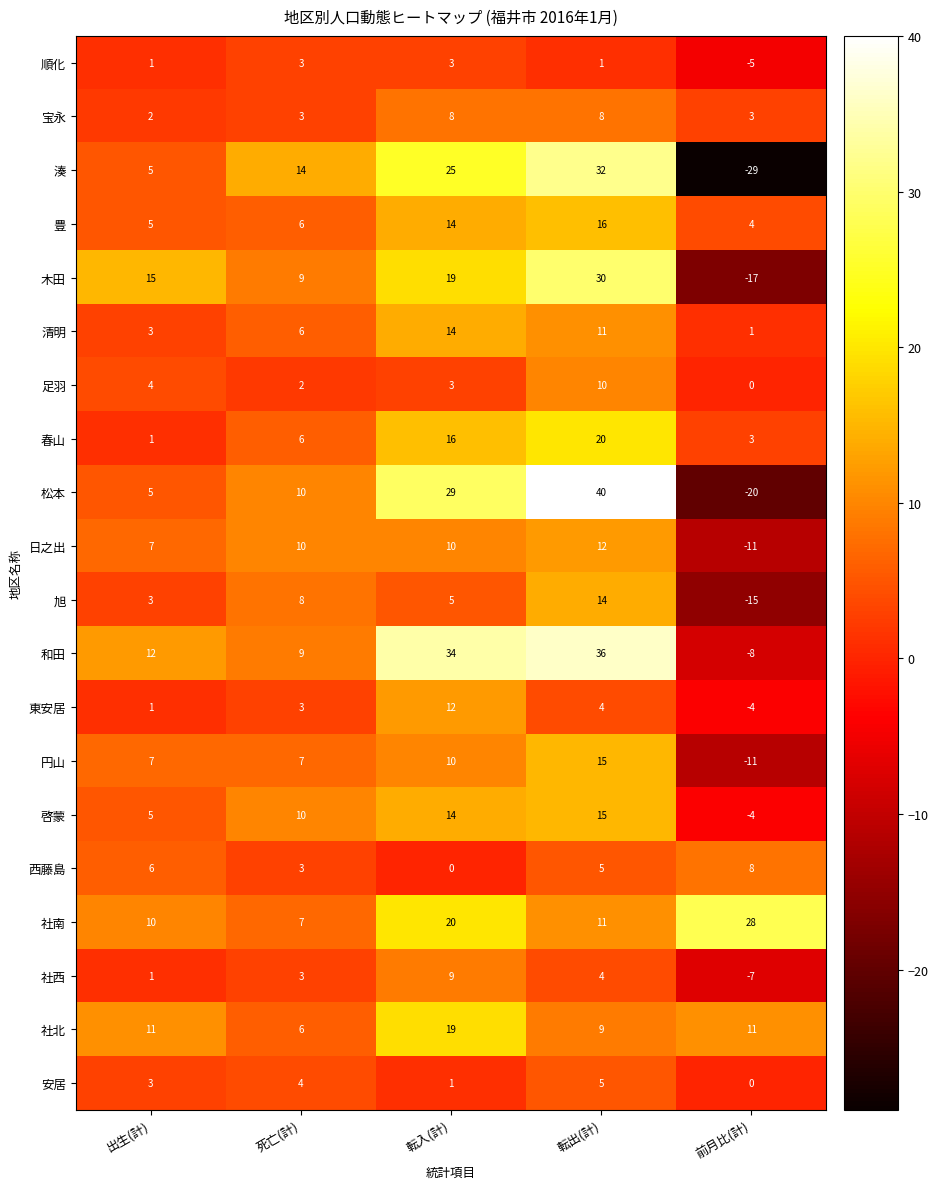

How many series are shown in this chart?

20